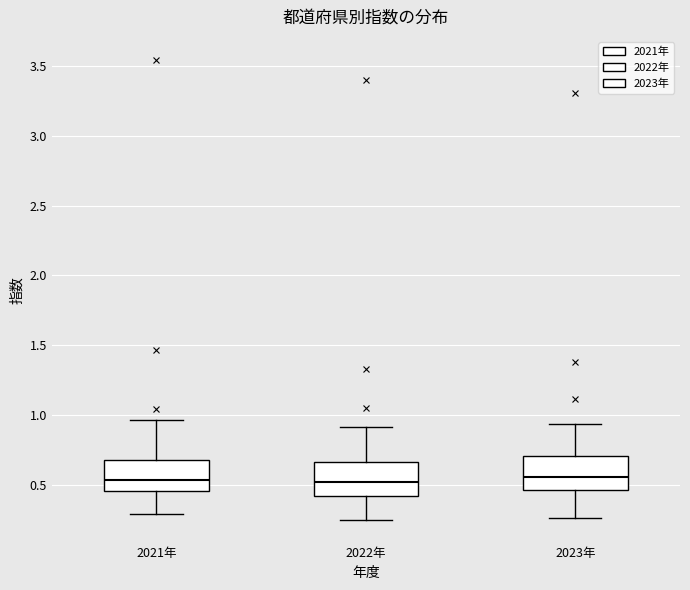

Reading left to right, transcribe this box plot: for each box, give where its median line is, the range the box spans, and where its two whiskers end, as read against the y-axis. The values are not printed on the chart, so give them approximately, as read against the axis.

2021年: median 0.55, box 0.45 to 0.70, whiskers 0.30 to 0.95
2022年: median 0.50, box 0.40 to 0.65, whiskers 0.25 to 0.90
2023年: median 0.55, box 0.45 to 0.70, whiskers 0.25 to 0.95